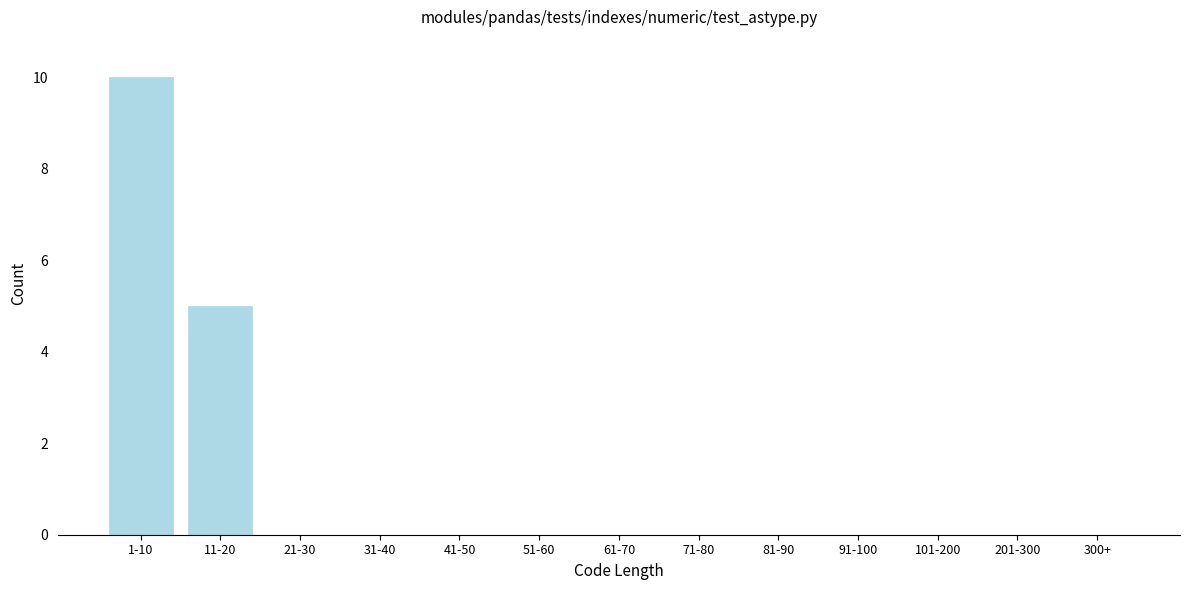

Reading left to right, extract all data points from this chart.

1-10=10	11-20=5	21-30=0	31-40=0	41-50=0	51-60=0	61-70=0	71-80=0	81-90=0	91-100=0	101-200=0	201-300=0	300+=0